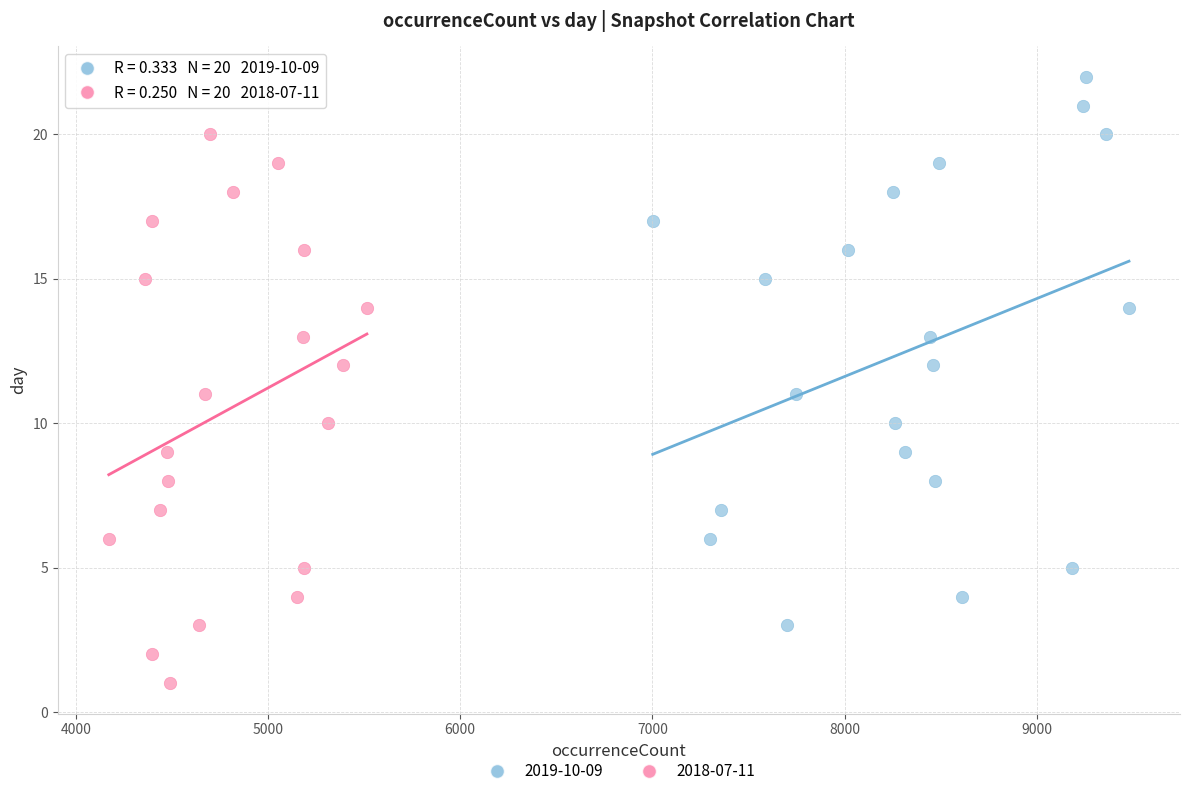

Which series contains the lowest Y value?

2018-07-11